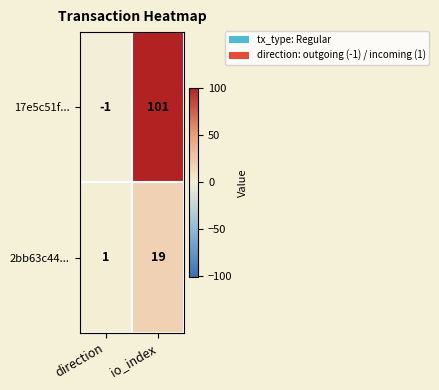

Count the number of categories in the chart.

2